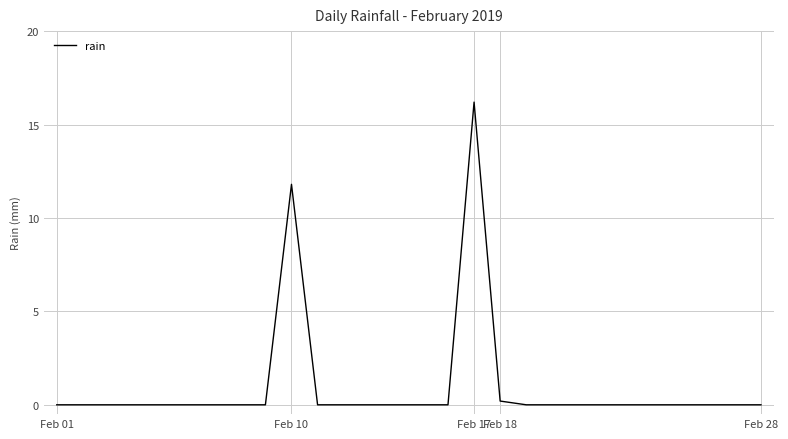

What is the greatest value displayed?

16.2